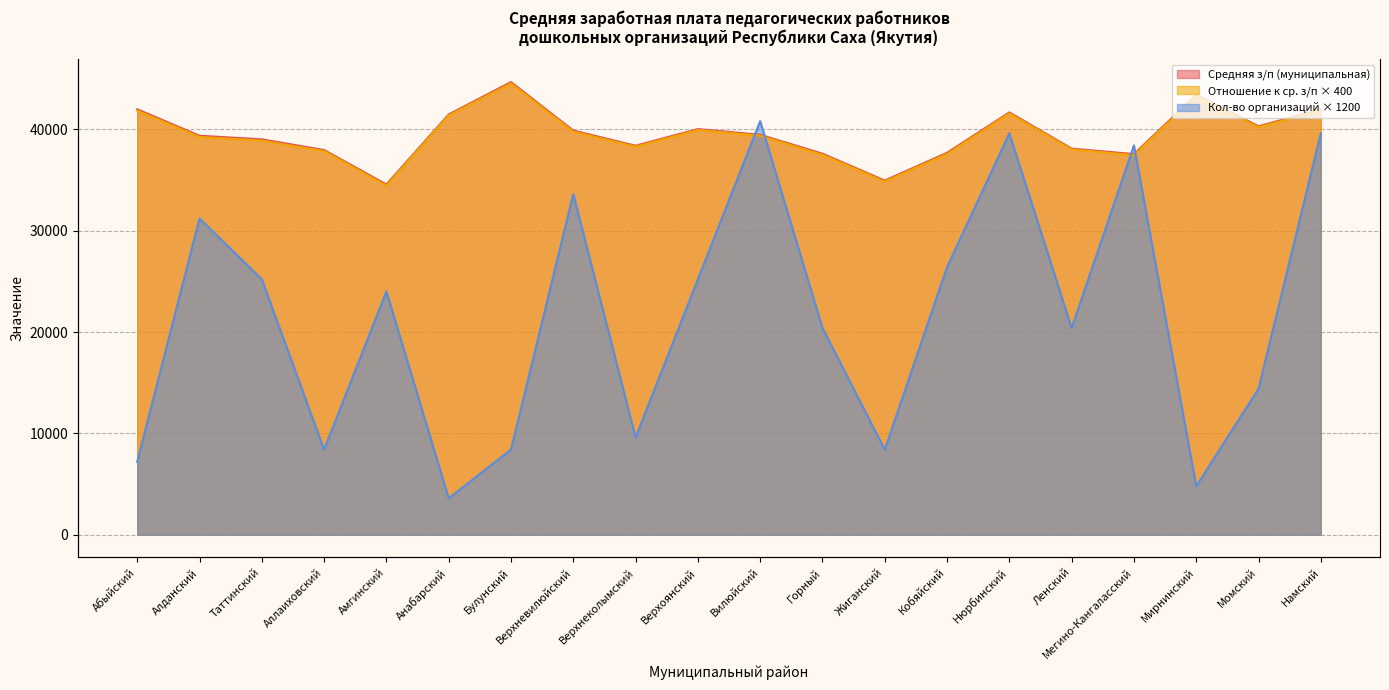

At how many categories does at least one series exceed 24767?

20